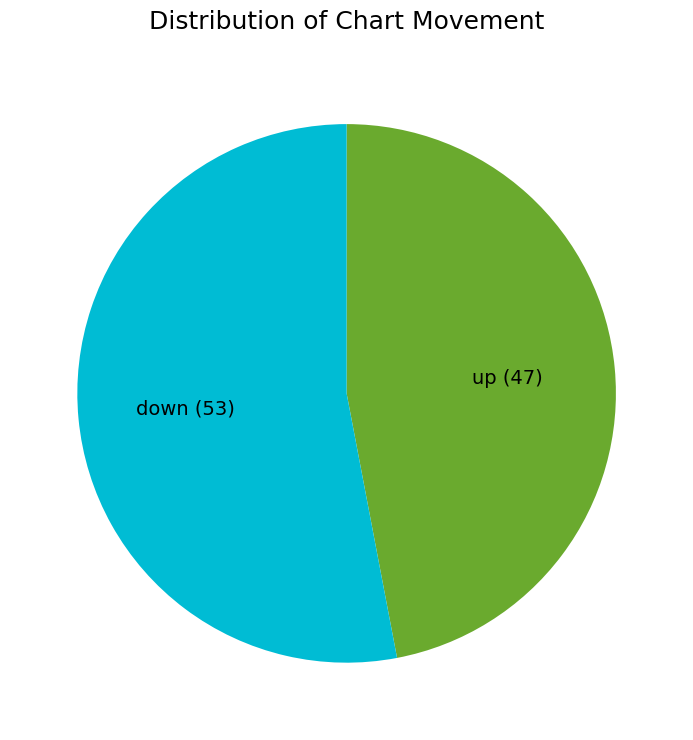

Approximately how many times larger is the value at down (53) compared to up (47)?

1.1